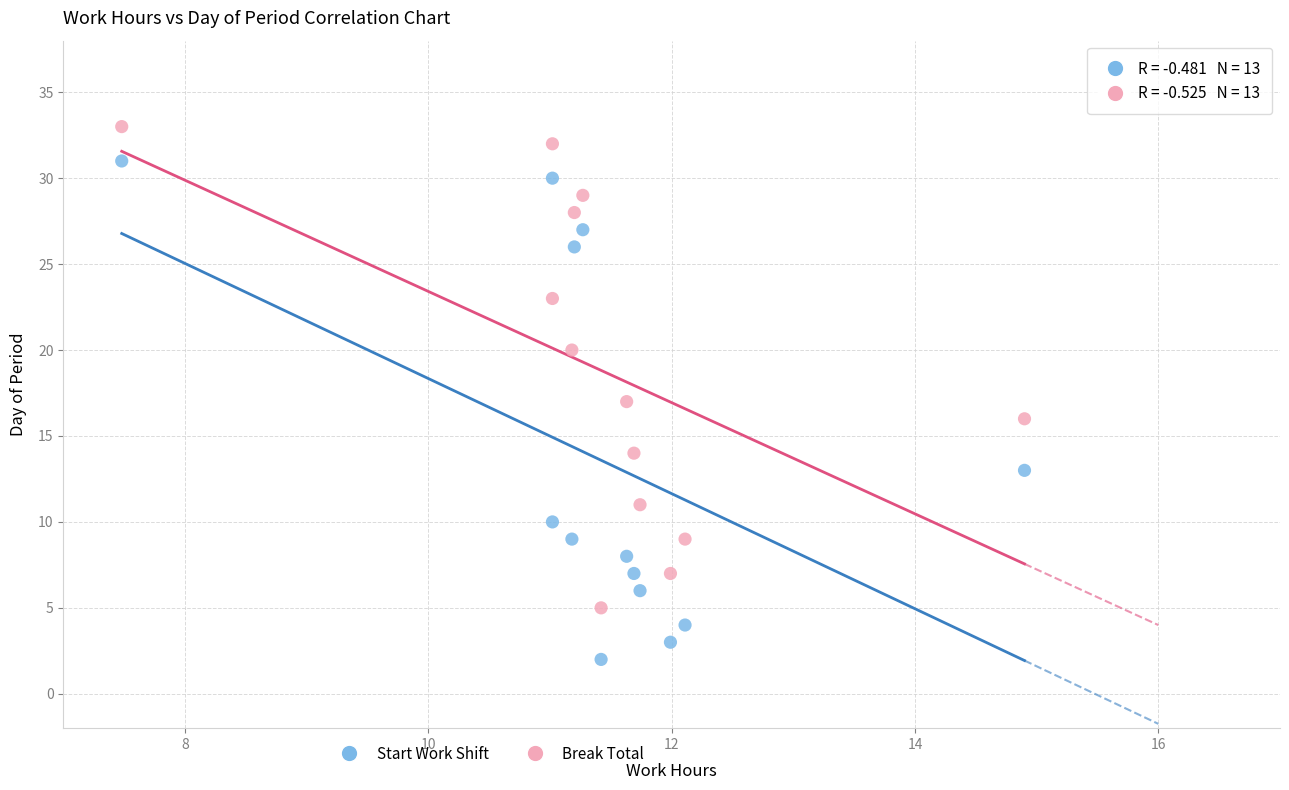

Which series has the largest Y range (max minus min)?

Start Work Shift